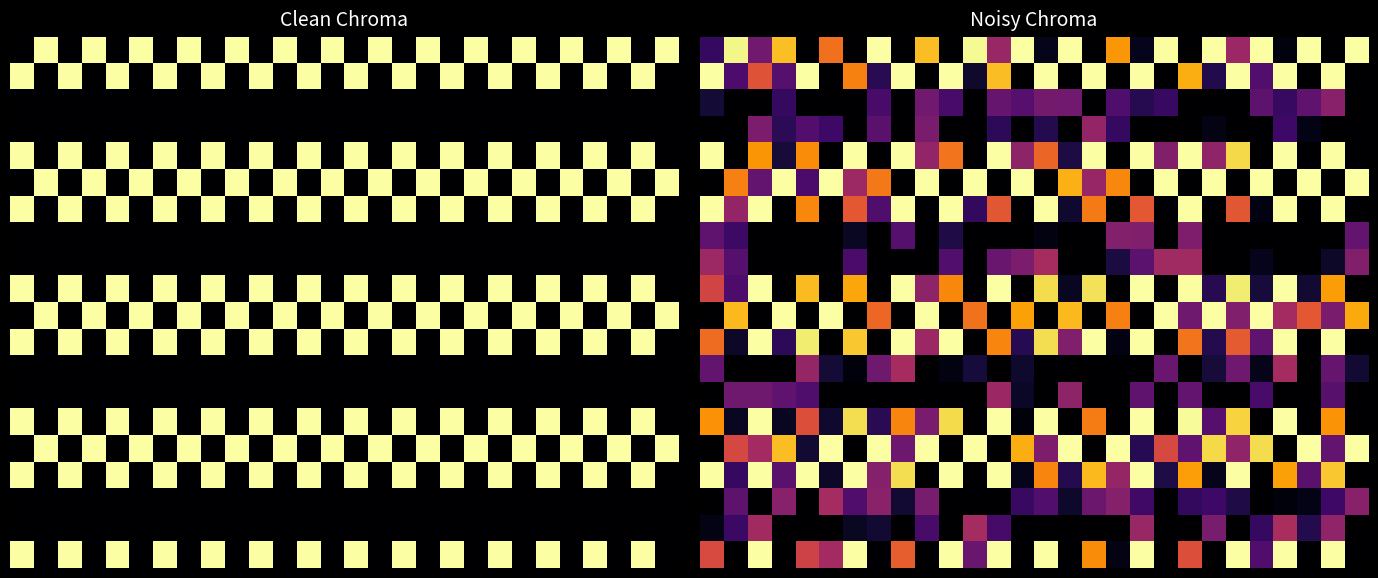

Count the number of categories in the chart.

28